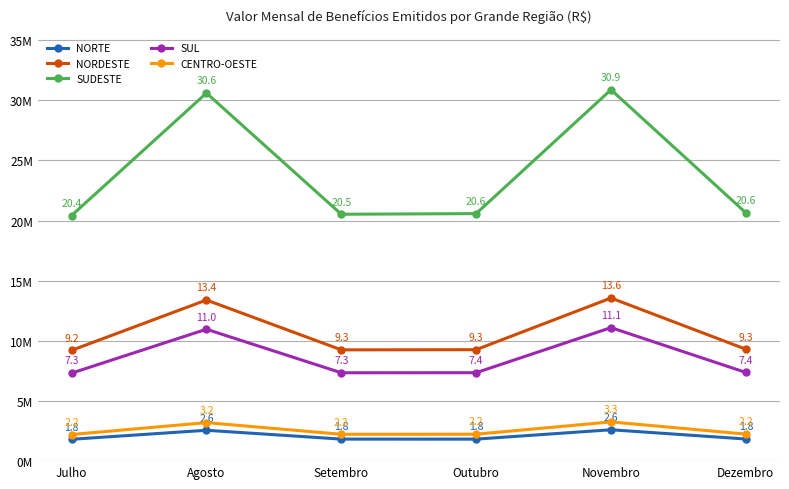

True or false: NORDESTE and CENTRO-OESTE cross at least once.

False